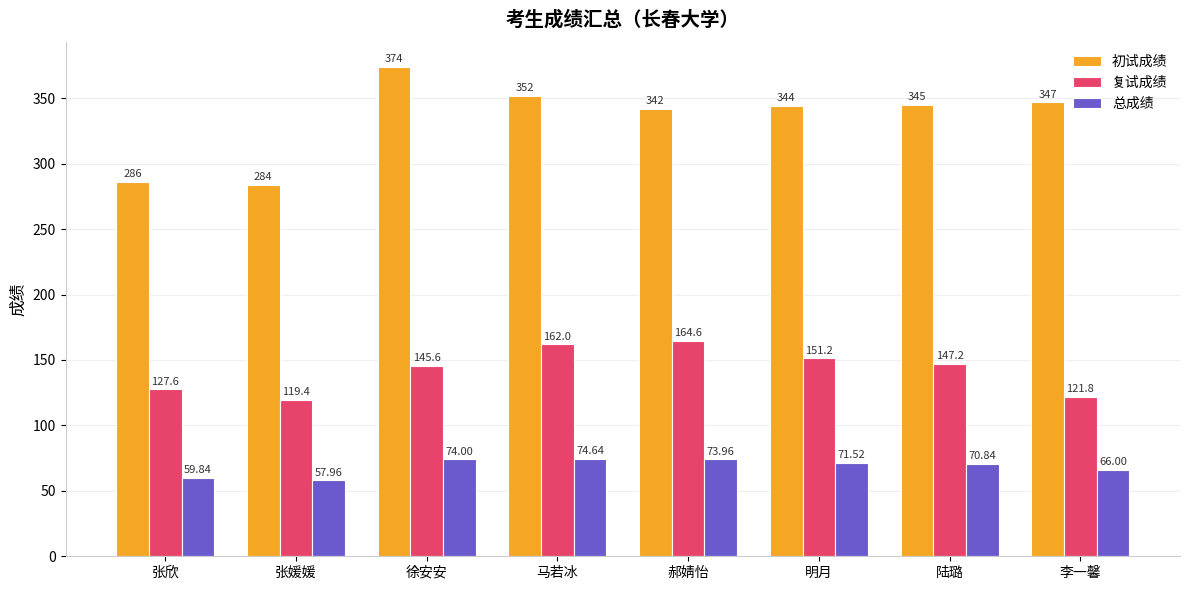

What is the label of the 7th bar from the right?

张媛媛